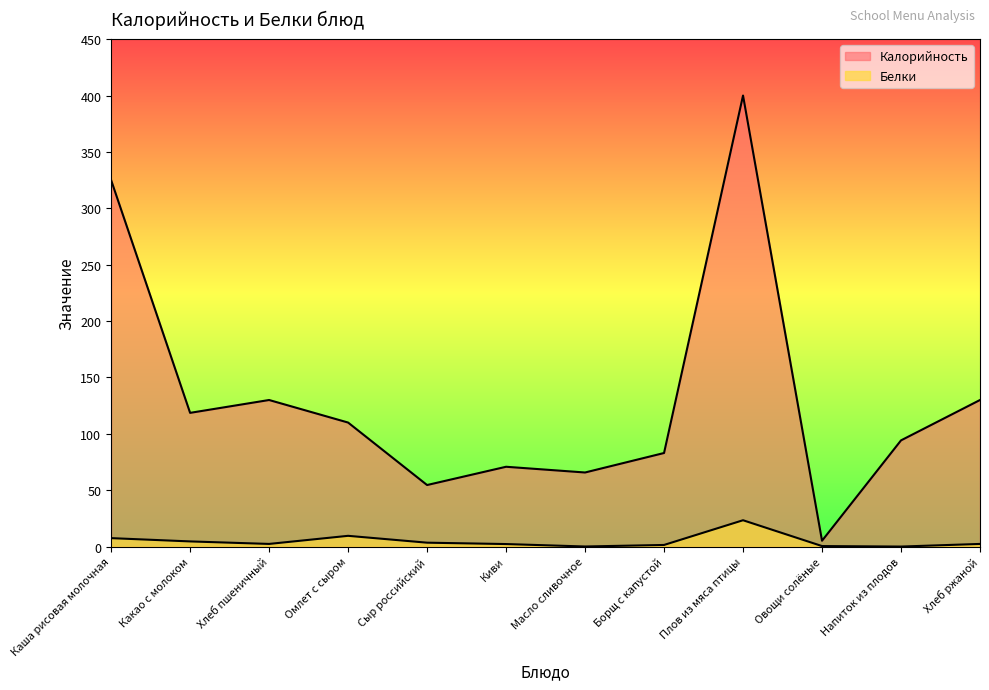

Between Плов из мяса птицы and Сыр российский, which is larger?

Плов из мяса птицы